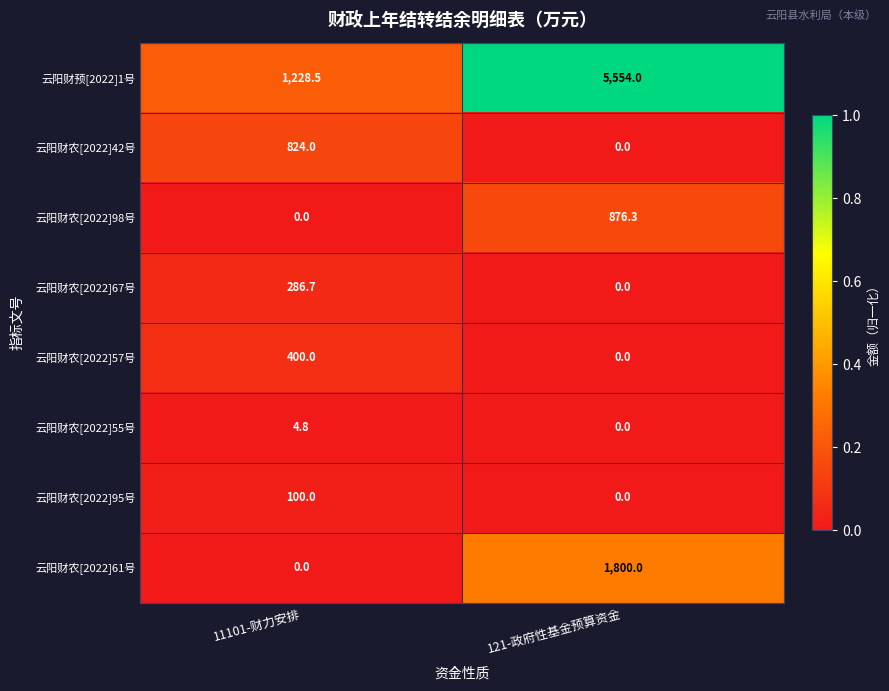

What is the highest value of the 云阳财农[2022]57号 series?

400.0